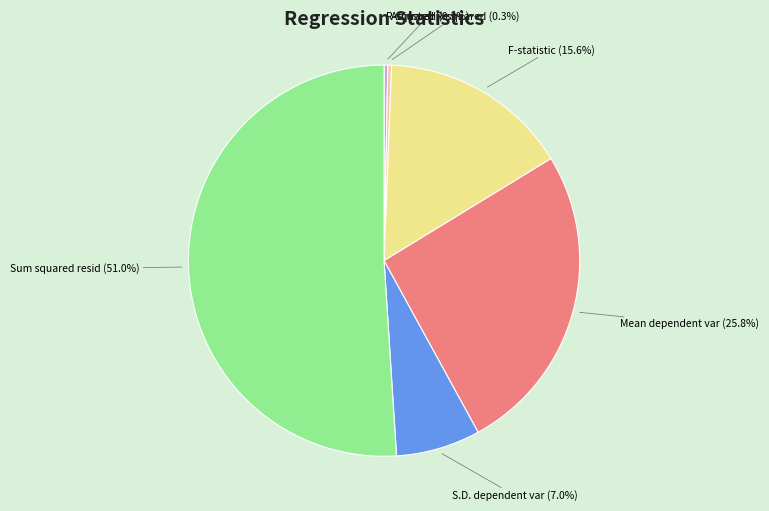

How many slices are in this pie chart?

6